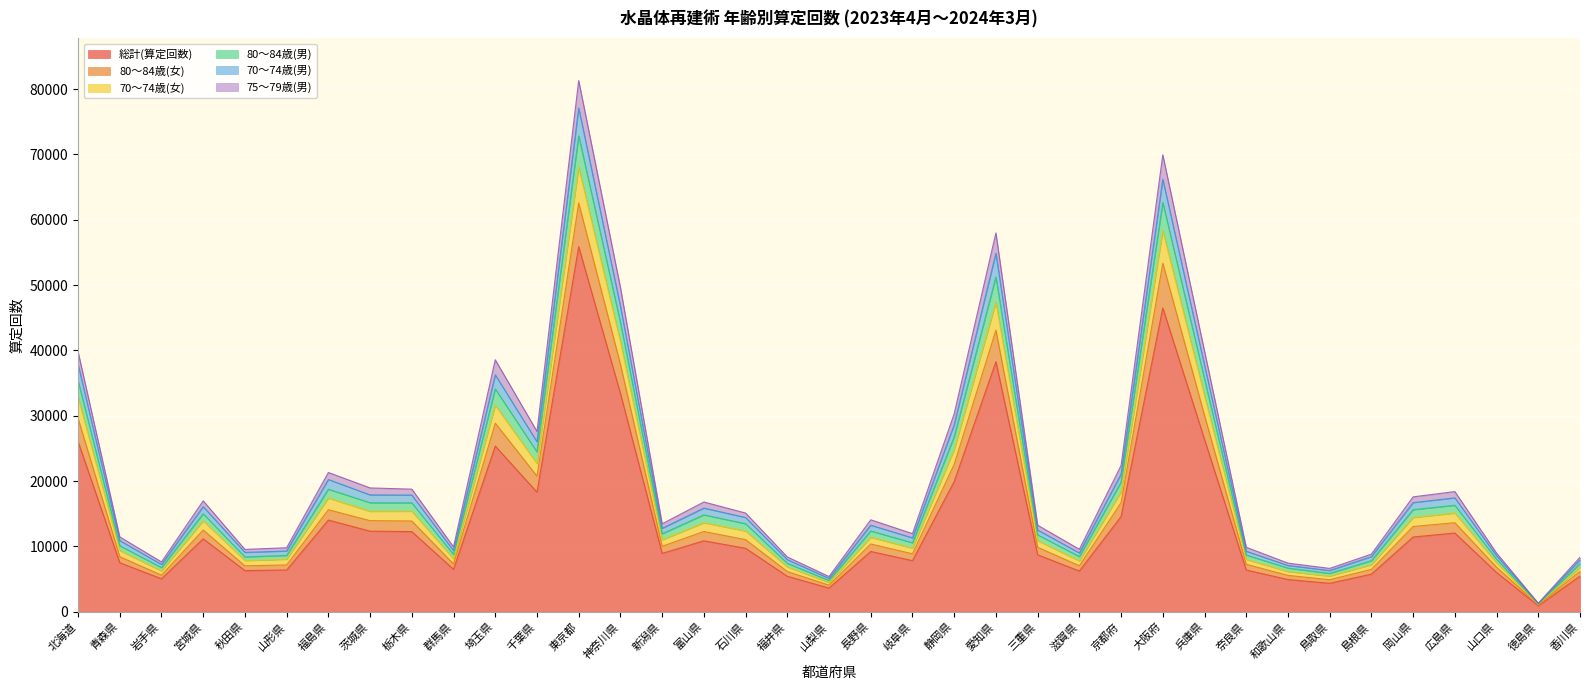

Where is the first local minimum for 70～74歳(女)?

岩手県